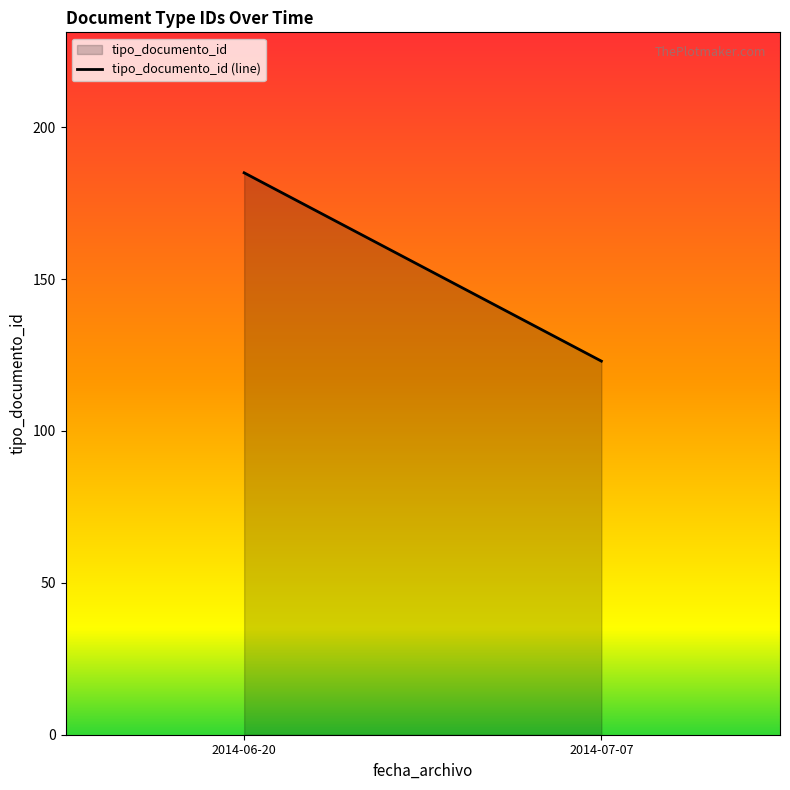

What is the change in value from 2014-06-20 to 2014-07-07?

-62